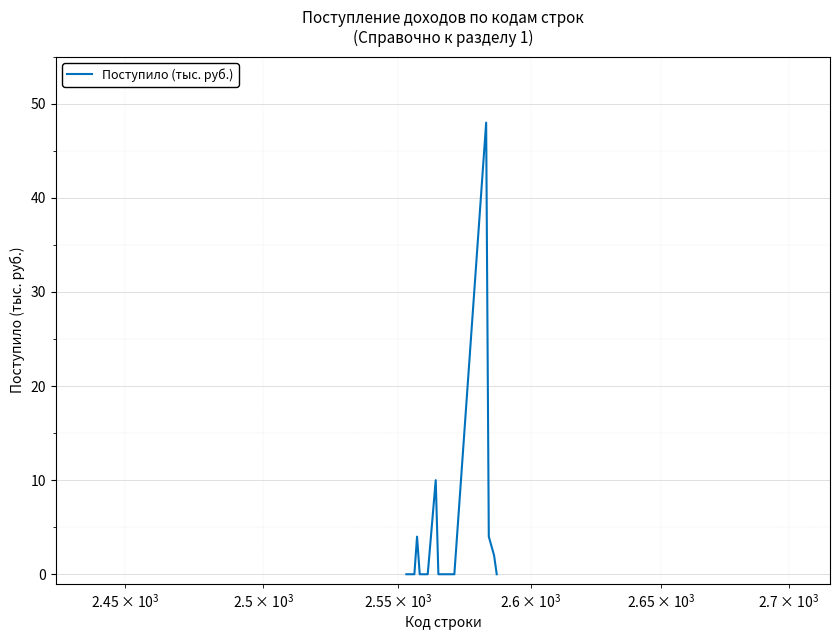

What is the greatest value displayed?

48